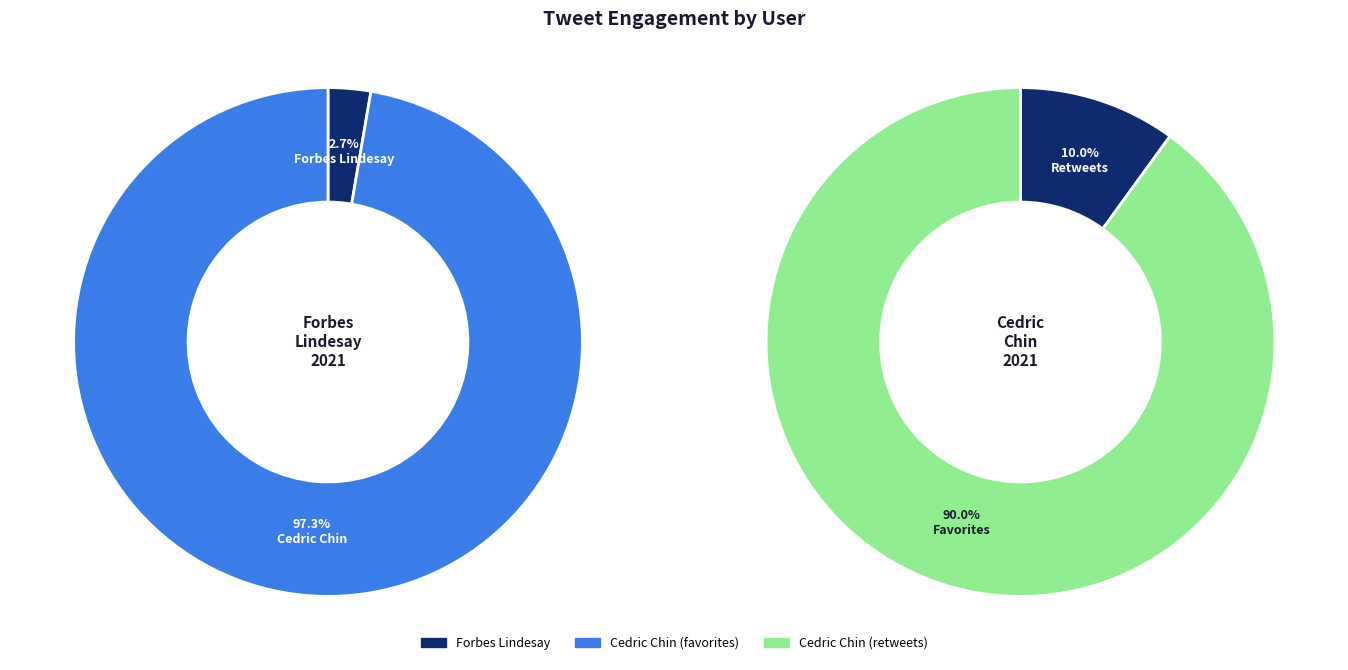

To the nearest percent, what is the difference between the largest and smallest slice percentages?

95%